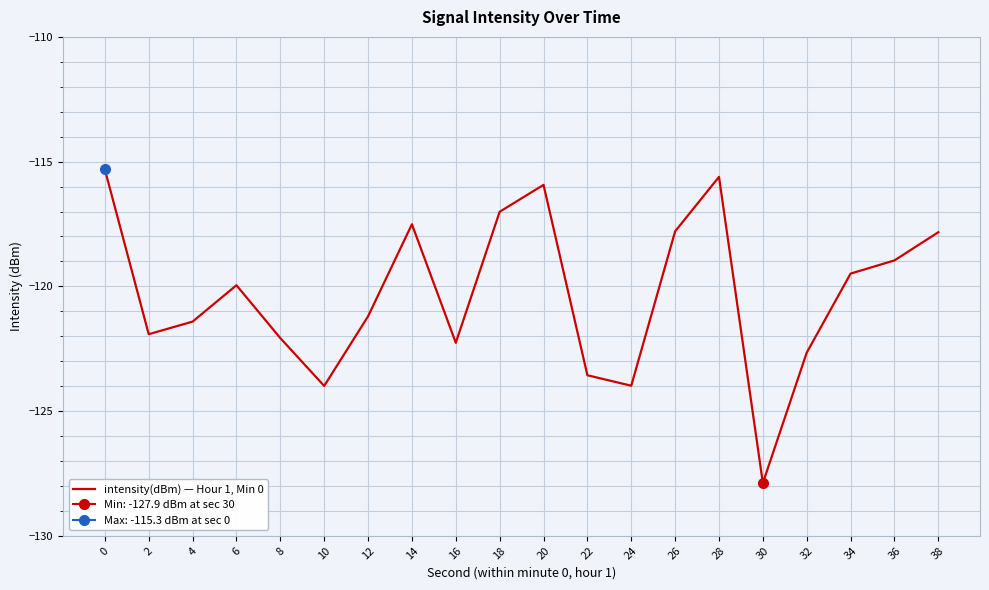

List the labels in order of value, largest first.

0, 28, 20, 18, 14, 26, 38, 36, 34, 6, 12, 4, 2, 8, 16, 32, 22, 24, 10, 30